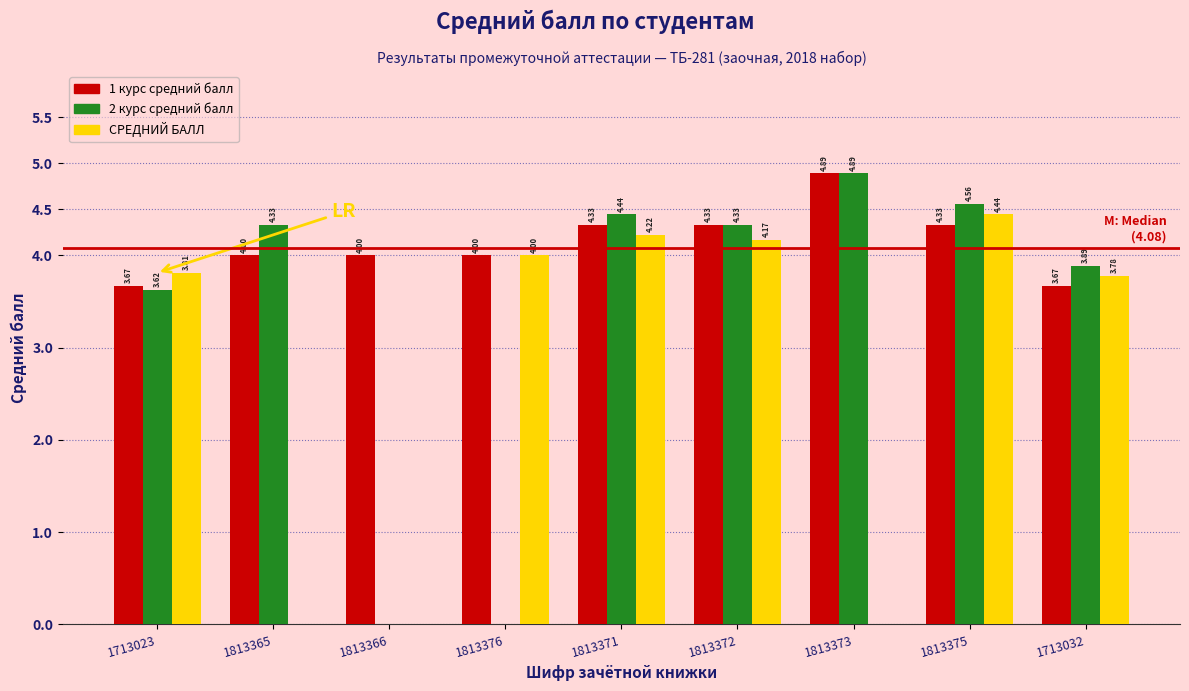

Between 1813365 and 1813375, which series saw the biggest shift?

СРЕДНИЙ БАЛЛ